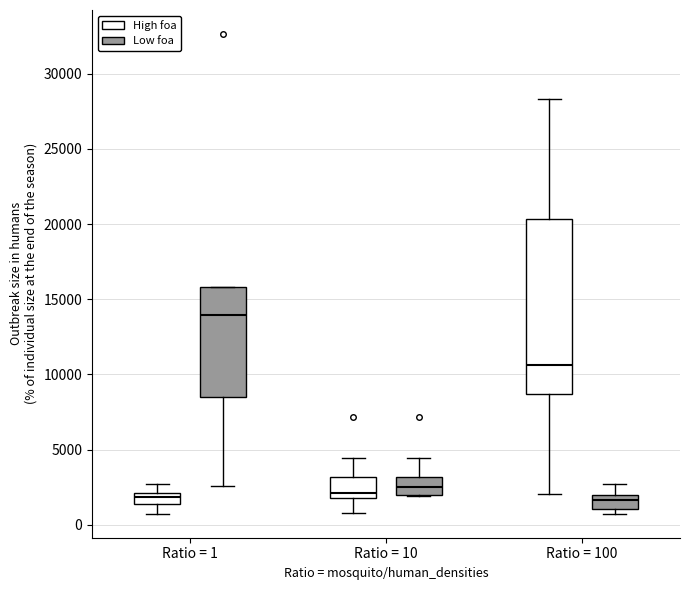

Reading left to right, transcribe this box plot: for each box, give where its median line is, the range the box spans, and where its two whiskers end, as read against the y-axis. The values are not printed on the chart, so give them approximately, as read against the axis.

Ratio = 1 (High foa): median 2000 (inside the box), box 1500 to 2000, whiskers 500 to 2500
Ratio = 1 (Low foa): median 14000, box 8500 to 16000, whiskers 2500 to 16000
Ratio = 10 (High foa): median 2000 (just above the box's lower edge), box 2000 to 3000, whiskers 1000 to 4500
Ratio = 10 (Low foa): median 2500, box 2000 to 3000, whiskers 2000 to 4500
Ratio = 100 (High foa): median 10500, box 8500 to 20500, whiskers 2000 to 28500
Ratio = 100 (Low foa): median 1500, box 1000 to 2000, whiskers 500 to 2500